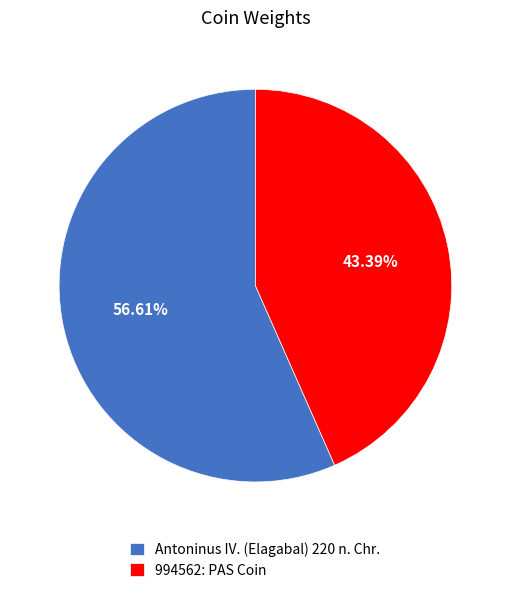

What is the ratio of the value at 994562: PAS Coin to the value at Antoninus IV. (Elagabal) 220 n. Chr.?

0.8